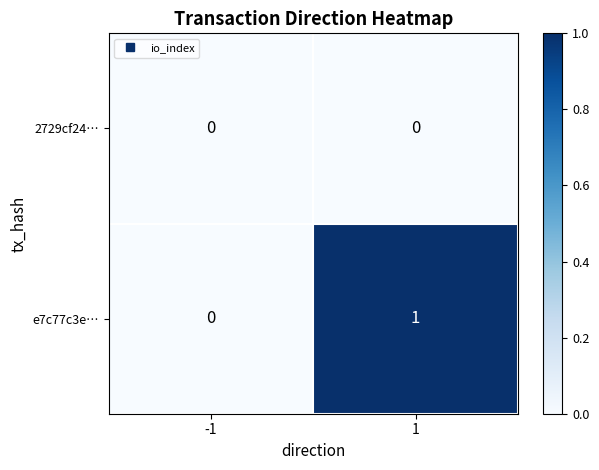

List the series in order of their peak value, highest first.

e7c77c3e…, 2729cf24…